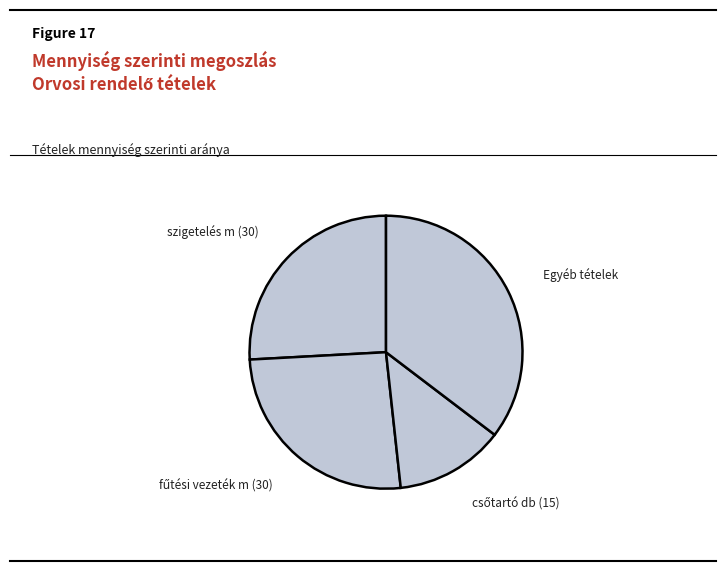

True or false: szigetelés m (30) accounts for 40% of the total.

False